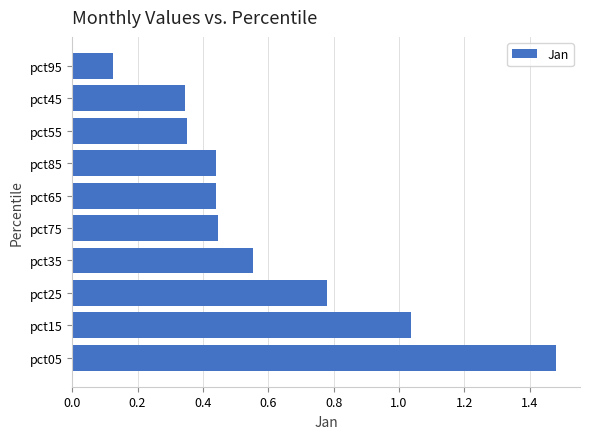

What is the difference between the second highest and second lowest values?

0.7